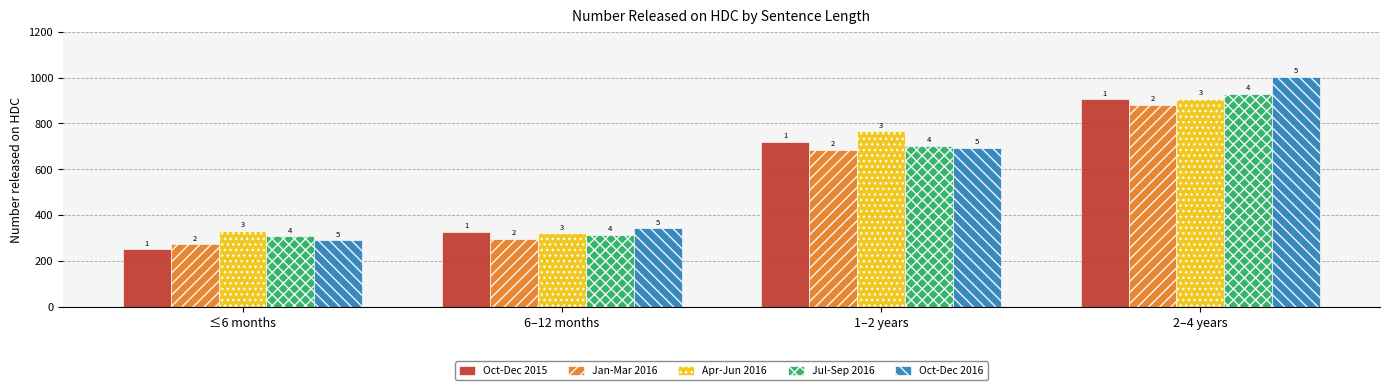

Does the chart contain stacked bars?

No